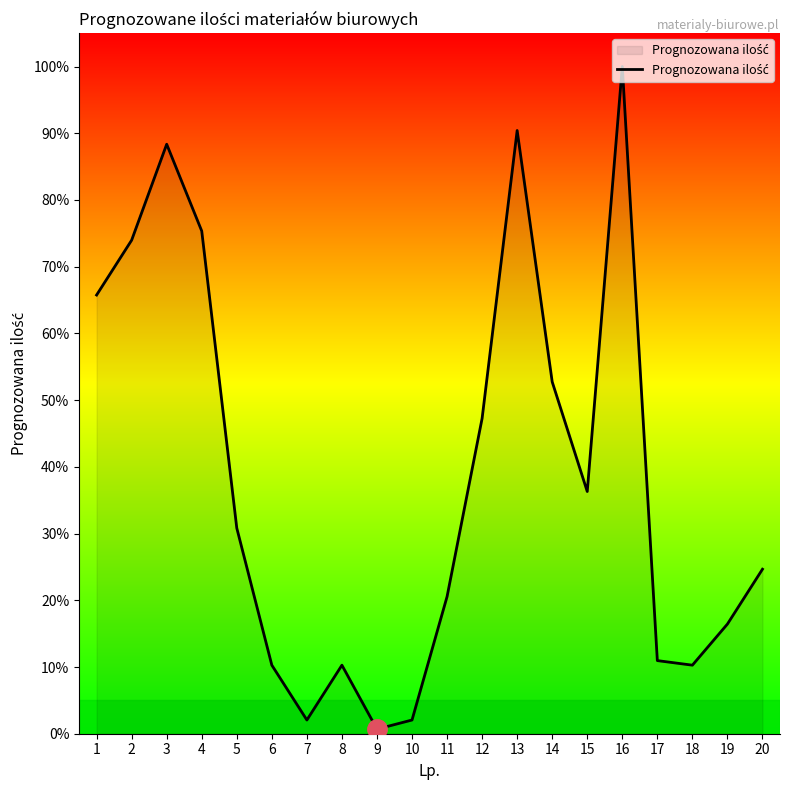

Count the number of data series in this chart.

1